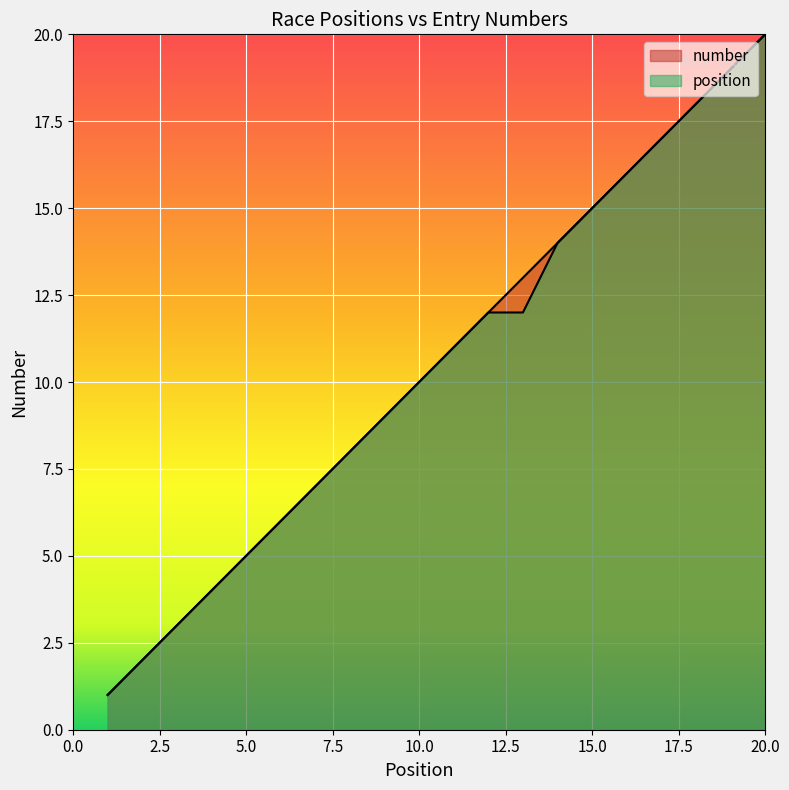

True or false: number has more than 0 points higher than both neighbors.

False